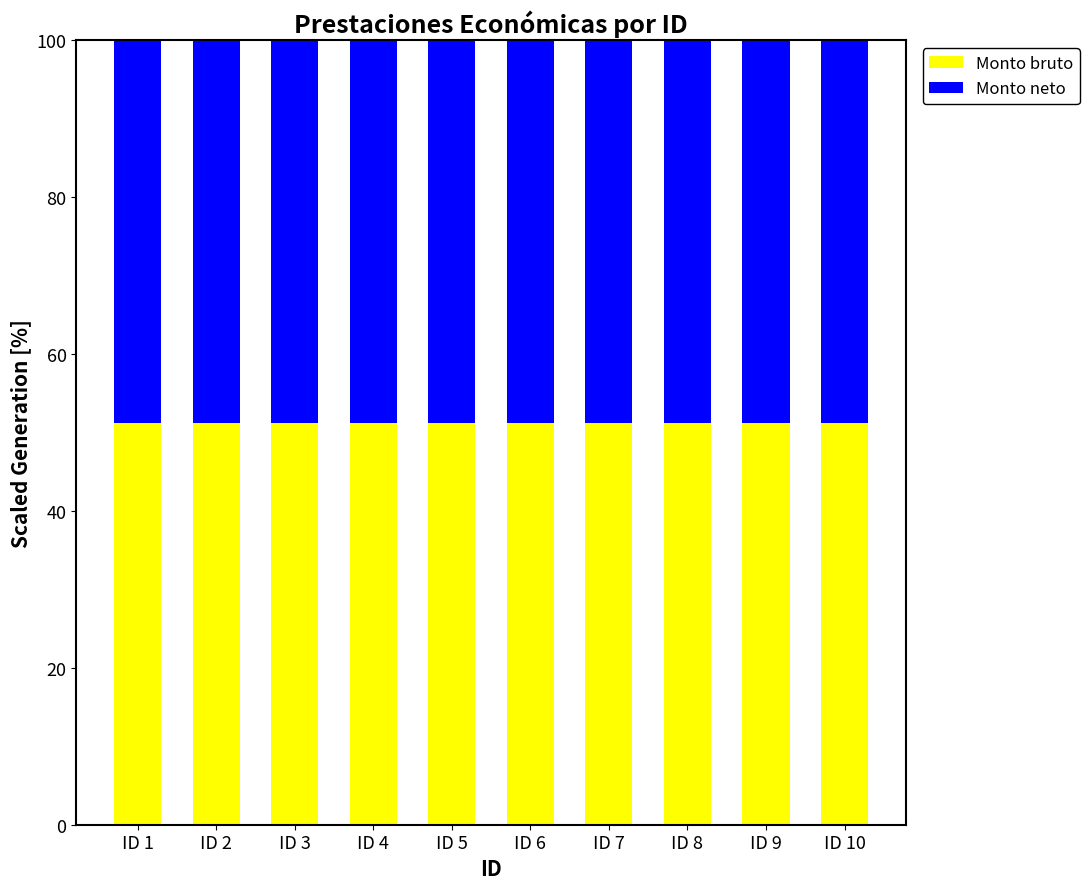

What is the total value across all series at ID 7?

100.0